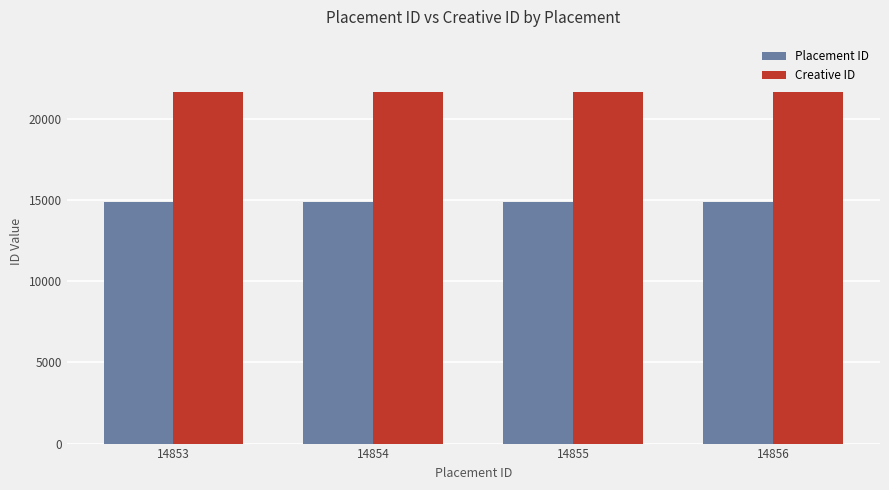

What is the sum of all Placement ID values?

59418